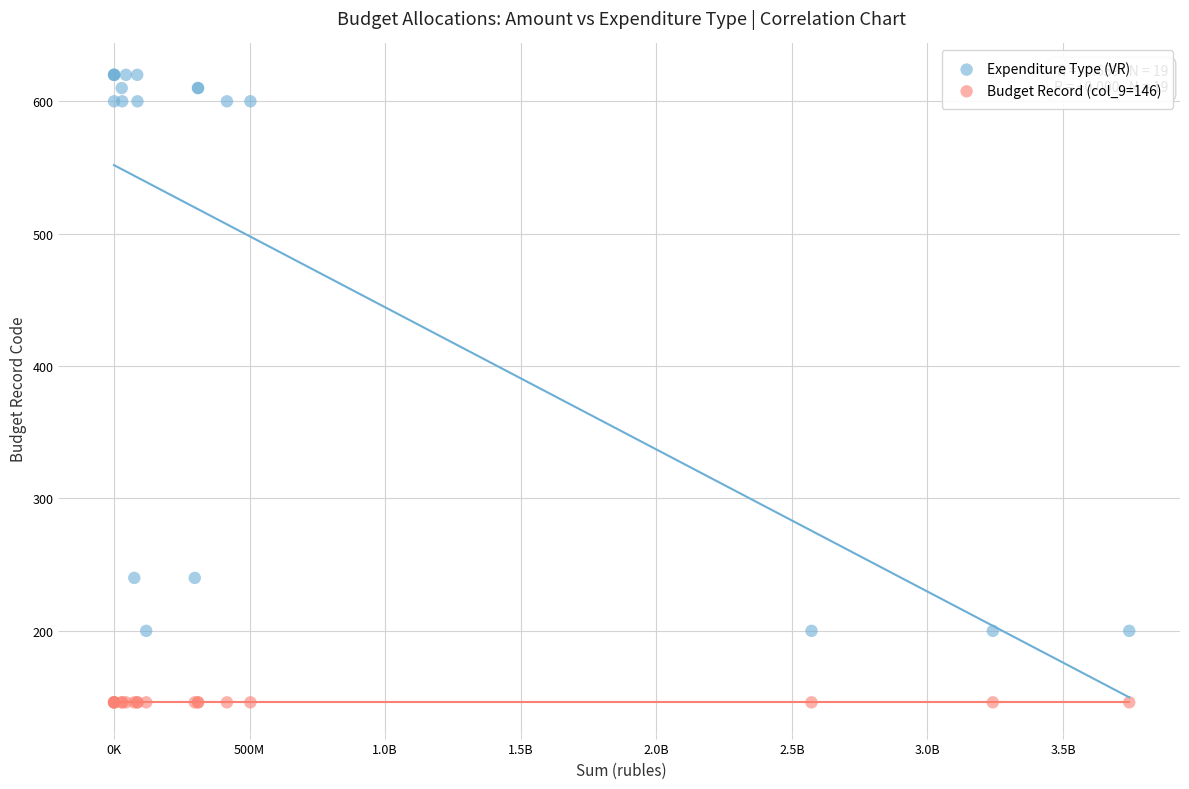

What are all the series names shown in the legend?

Expenditure Type (VR), Budget Record (col_9=146)